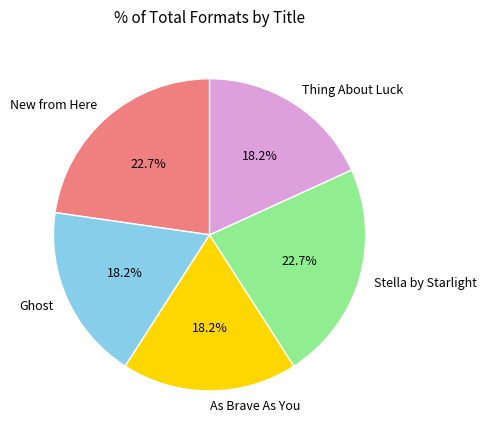

The Thing About Luck slice represents 18% of the pie. True or false?

True